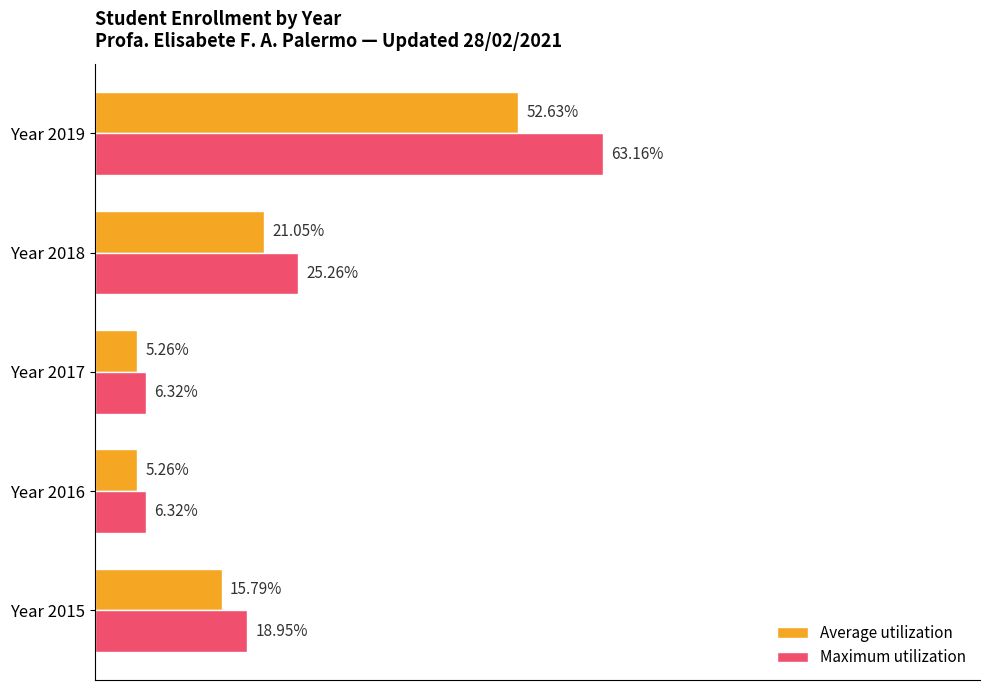

Rank the series by their maximum value, from lowest to highest.

Average utilization, Maximum utilization